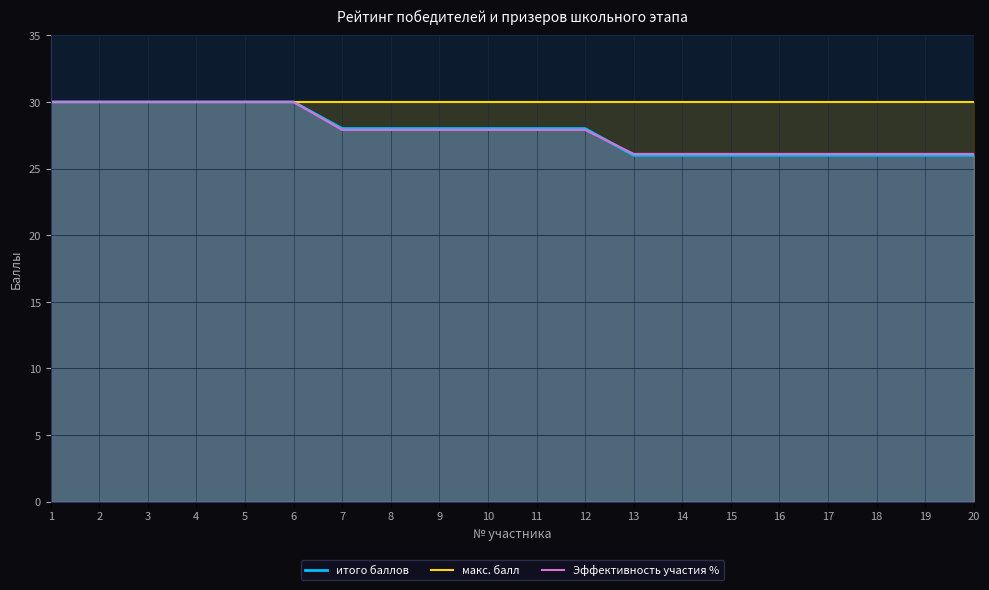

The макс. балл series shows 30.0 at 7. True or false?

True